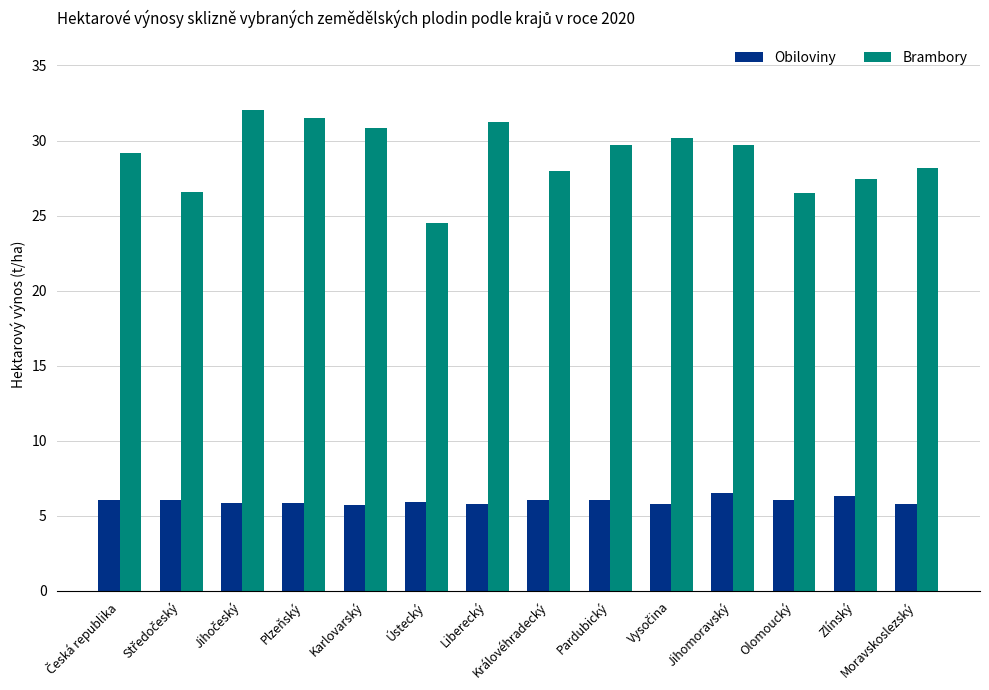

Rank the series by their average value, from highest to lowest.

Brambory, Obiloviny